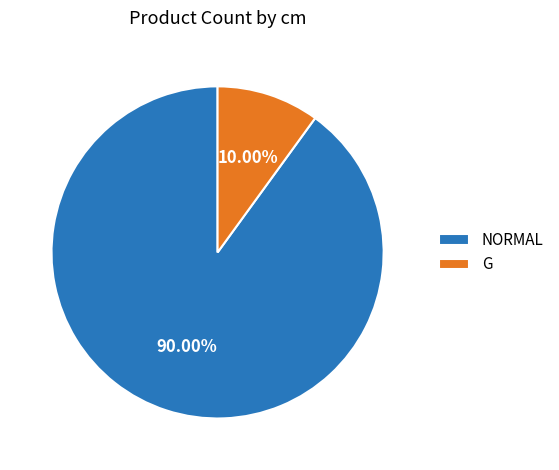

To the nearest percent, what portion does G represent?

10%